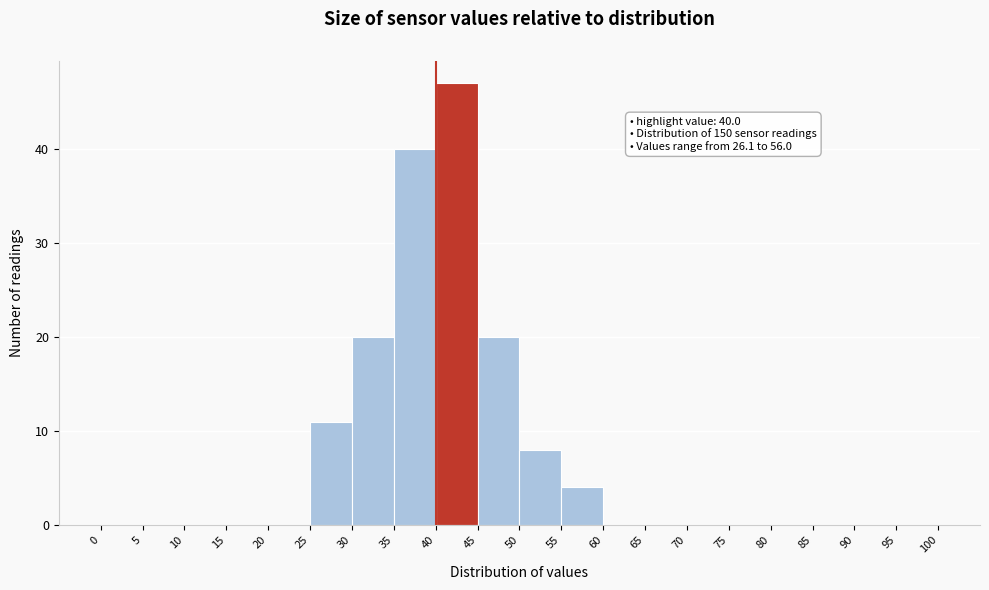

Which range on the x-axis has the tallest bar?

40 to 45